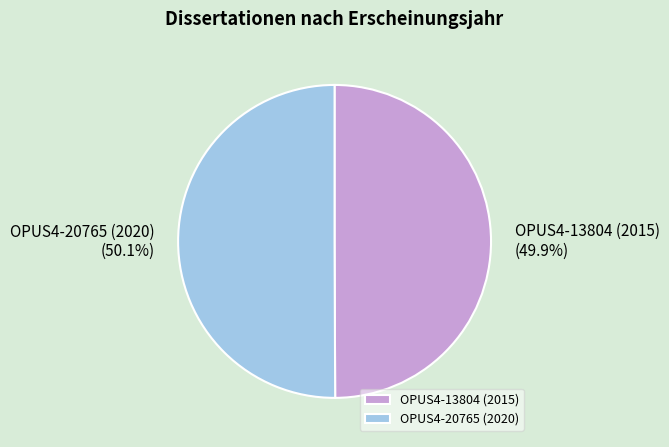

Does any single category account for the majority?

Yes